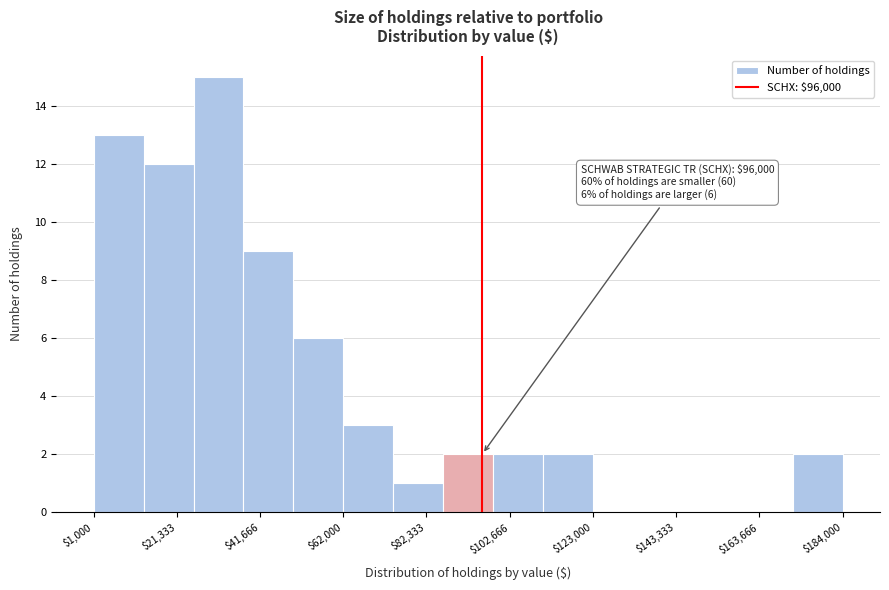

Read against the x-axis, roughly where is the centre of the tallest bar?

30000